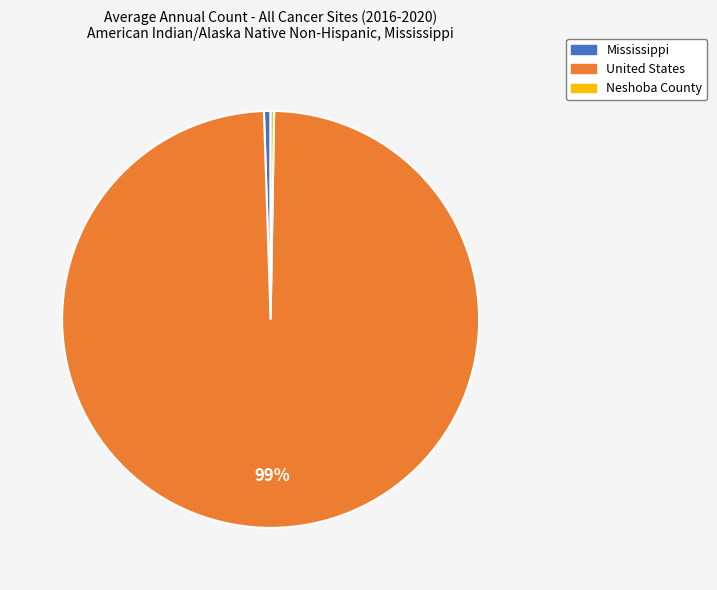

To the nearest percent, what is the combined percentage of United States and Mississippi?

100%